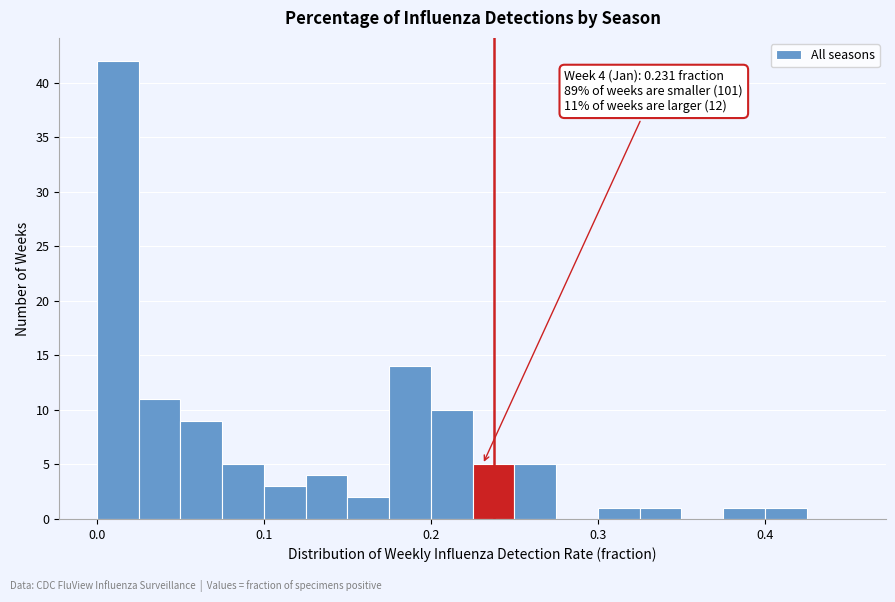

Around what value on the x-axis is the tallest bar? Give the approximate position of its centre, as read against the axis.

0.01